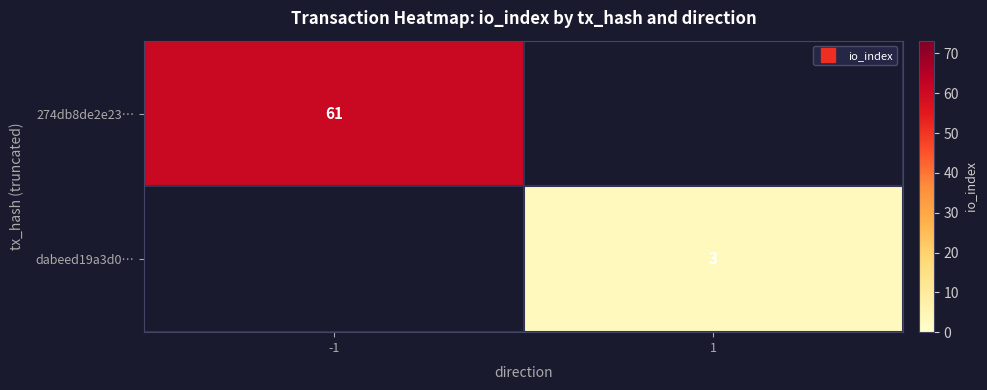

At how many categories does at least one series exceed 31?

1